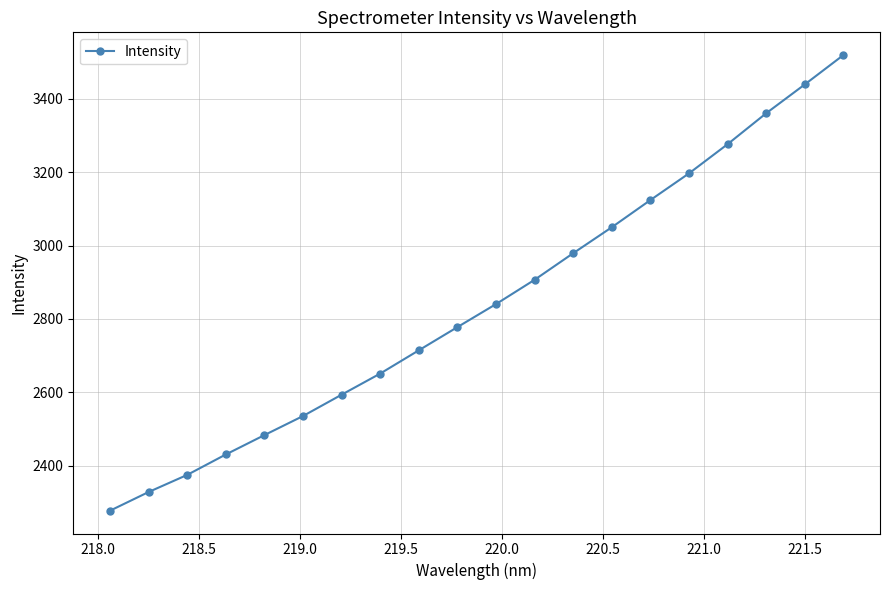

What is the sum of all values?

56859.5